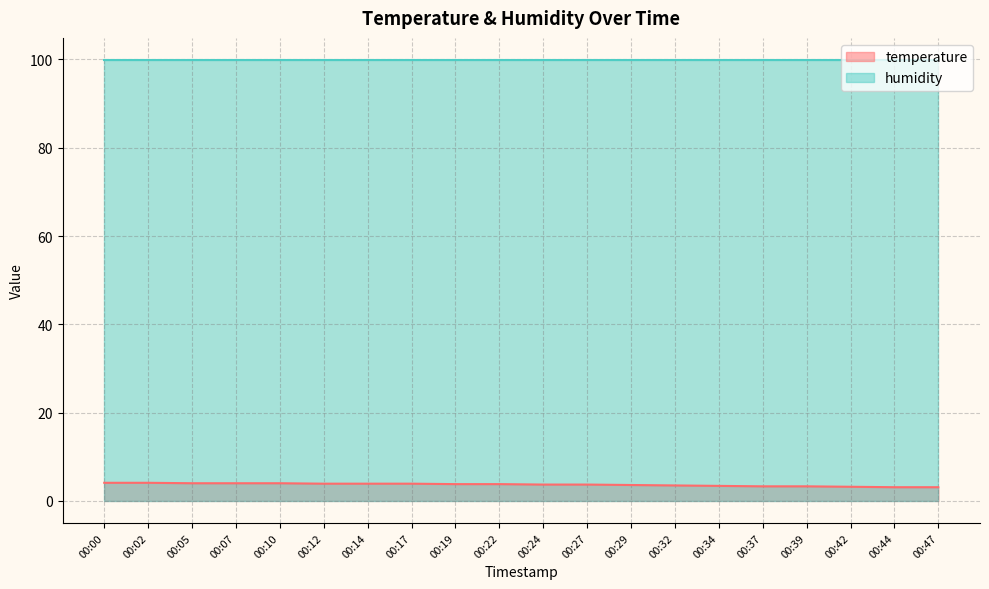

What is the difference between the second highest and minimum values?

1.0